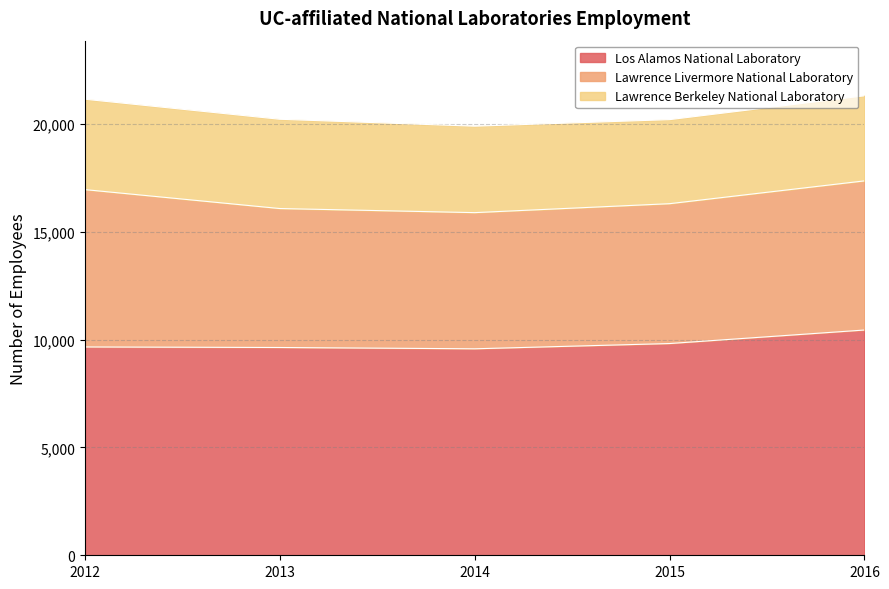

Rank the series by their maximum value, from lowest to highest.

Lawrence Berkeley National Laboratory, Lawrence Livermore National Laboratory, Los Alamos National Laboratory